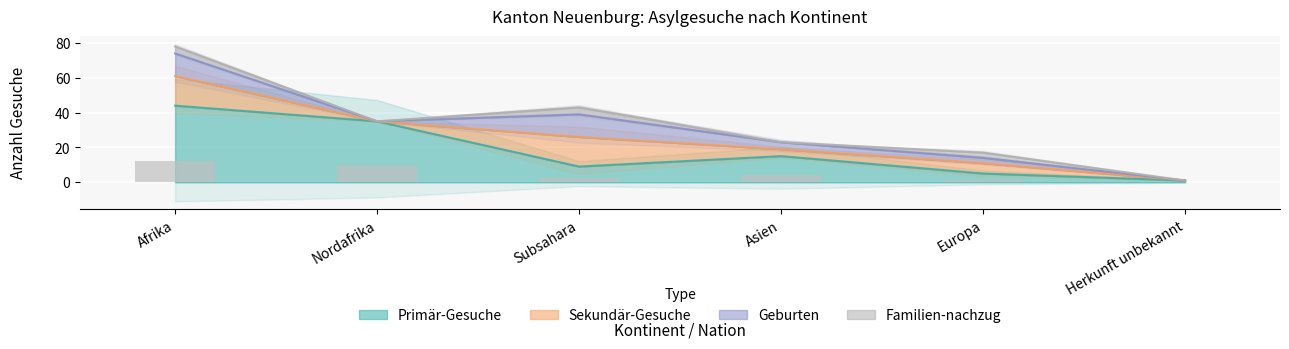

Rank the series by their maximum value, from highest to lowest.

Primär-Gesuche, Sekundär-Gesuche, Geburten, Familien-nachzug